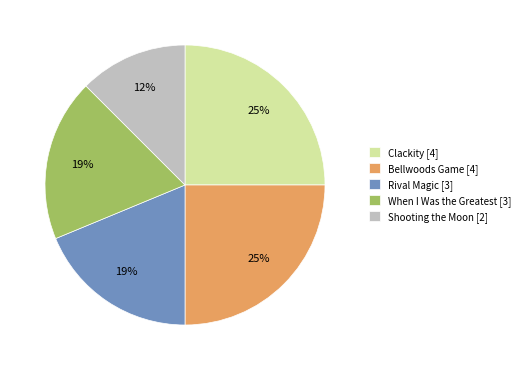

Is it true that Clackity is 14% of the pie?

False